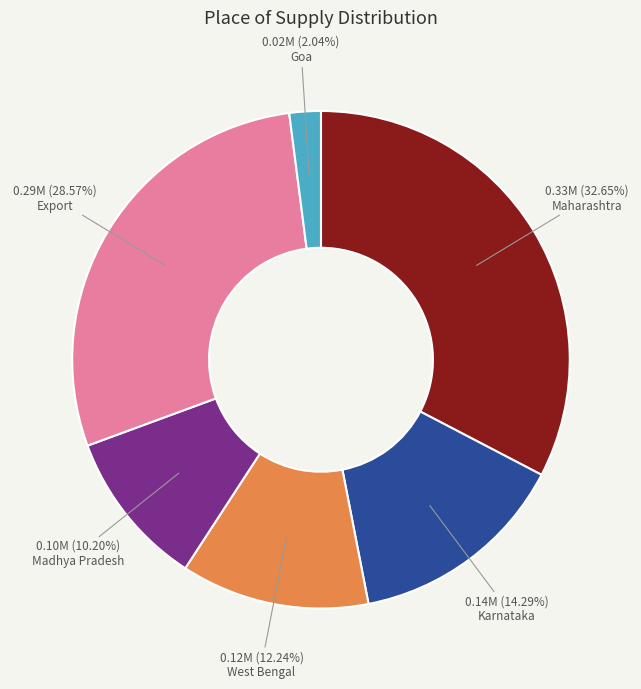

Does any single category account for the majority?

No